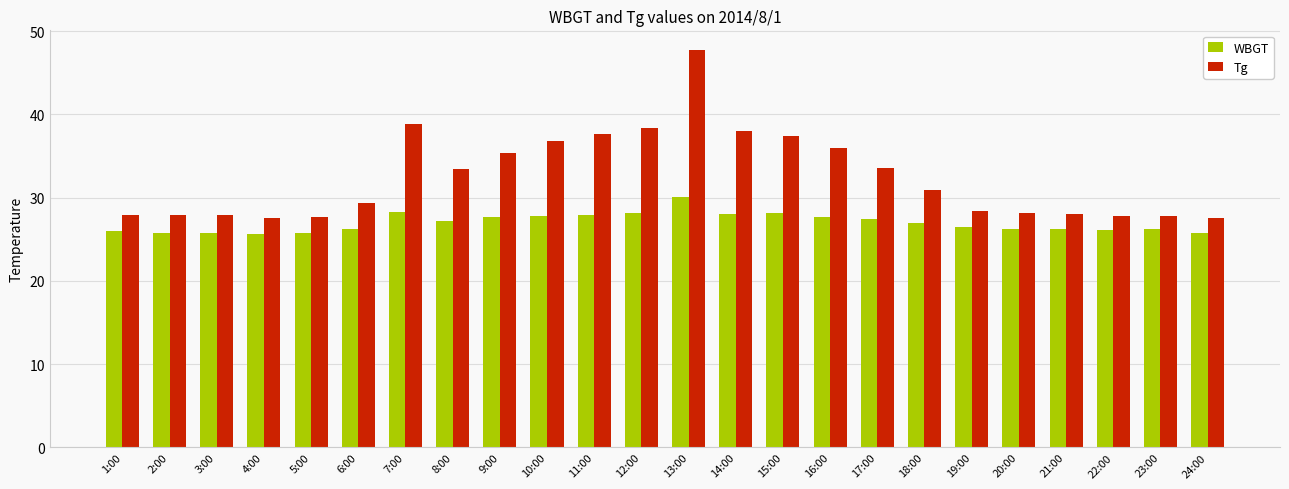

At how many categories does at least one series exceed 35?

9